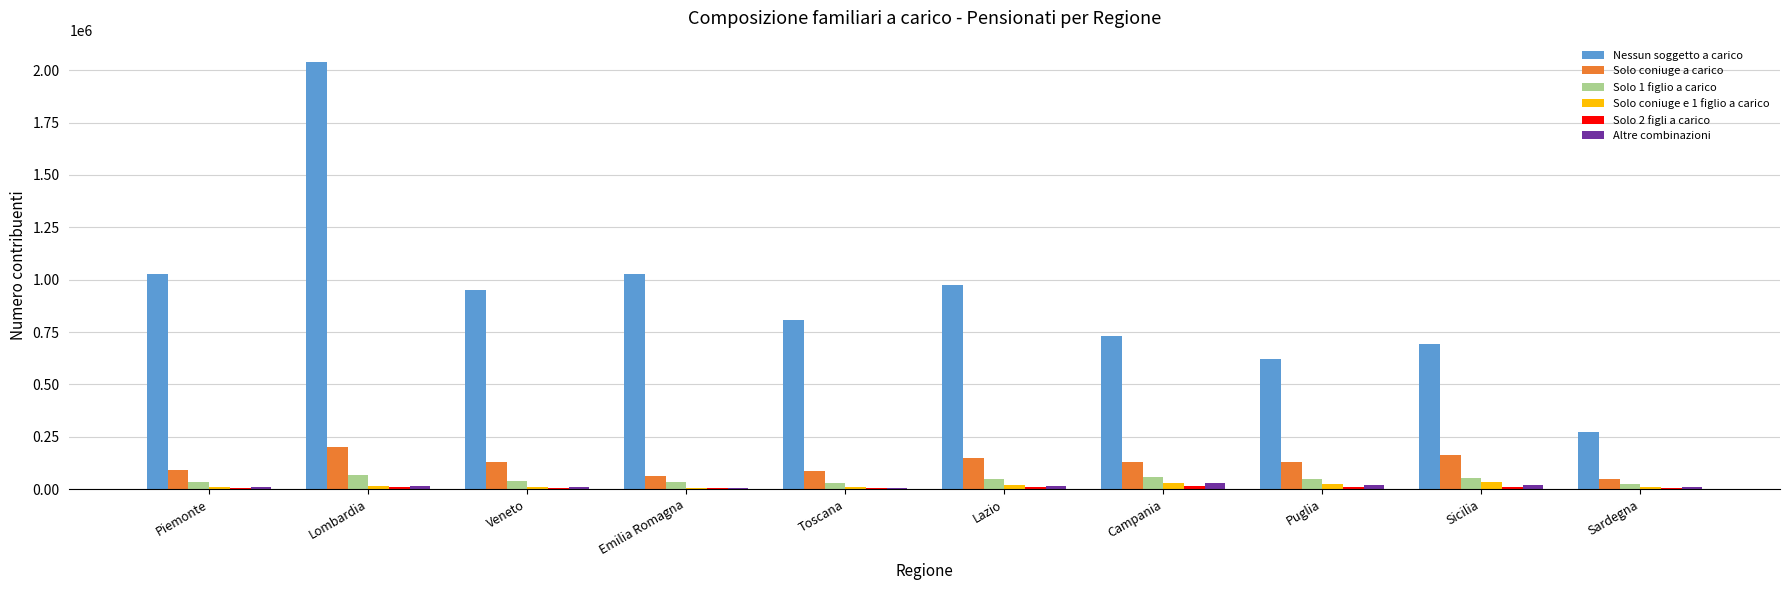

What is the greatest value displayed?

2039288